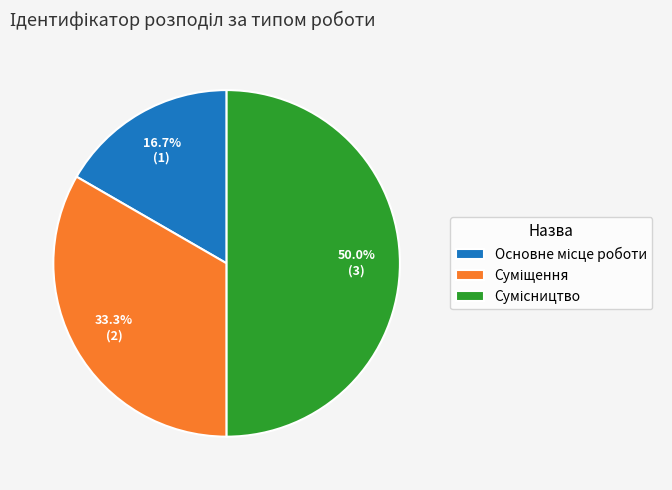

Rank the categories by value from highest to lowest.

Сумісництво, Суміщення, Основне місце роботи